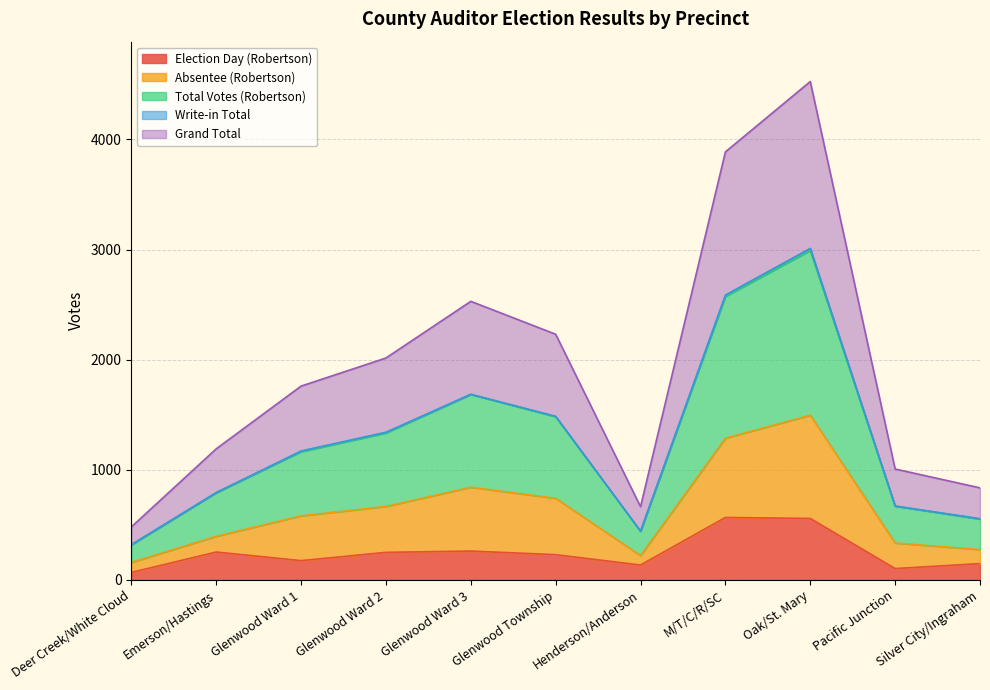

What is the highest value of the Election Day (Robertson) series?

567